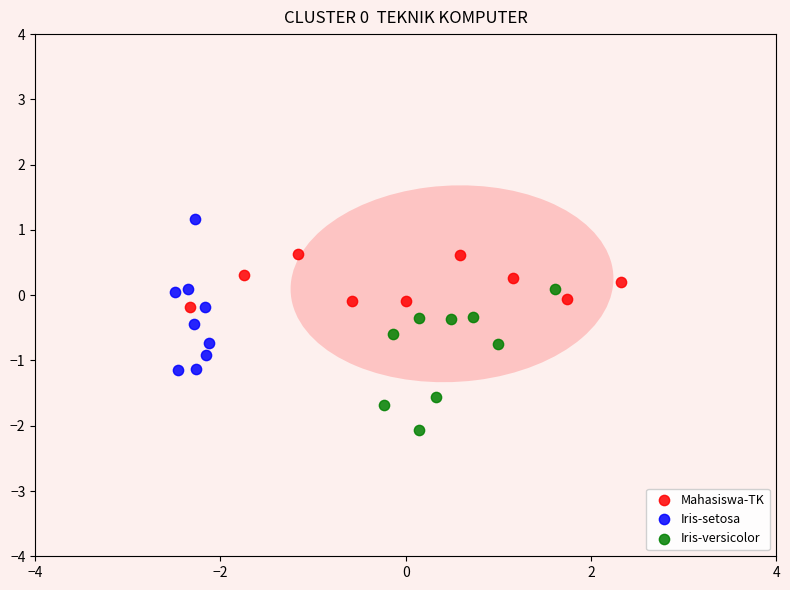

Which series reaches the maximum Y coordinate?

Iris-setosa